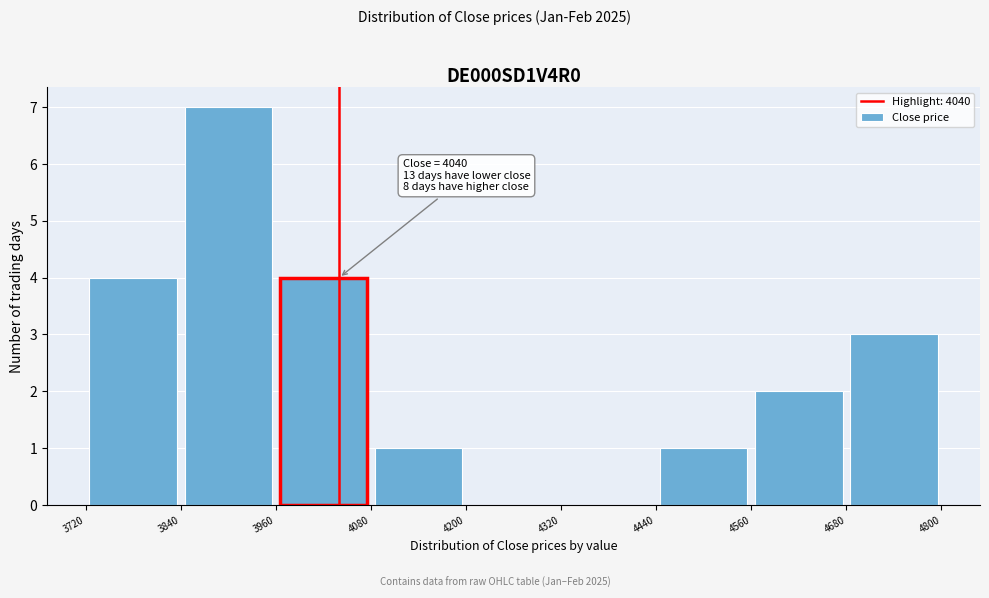

Over which range of the x-axis is the bar tallest?

3840 to 3960